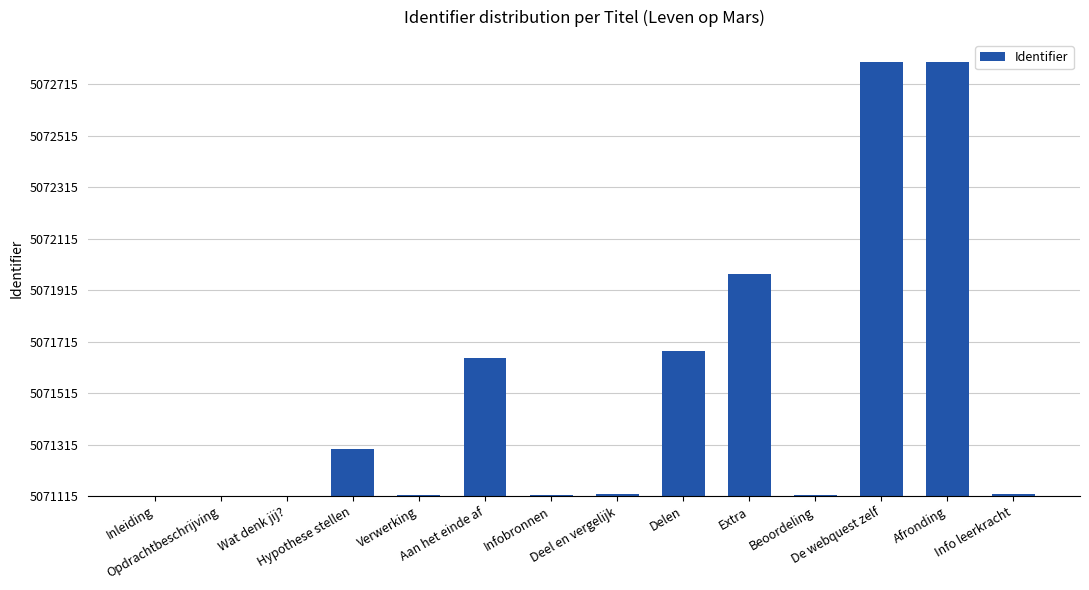

What is the sum of all values?

5550